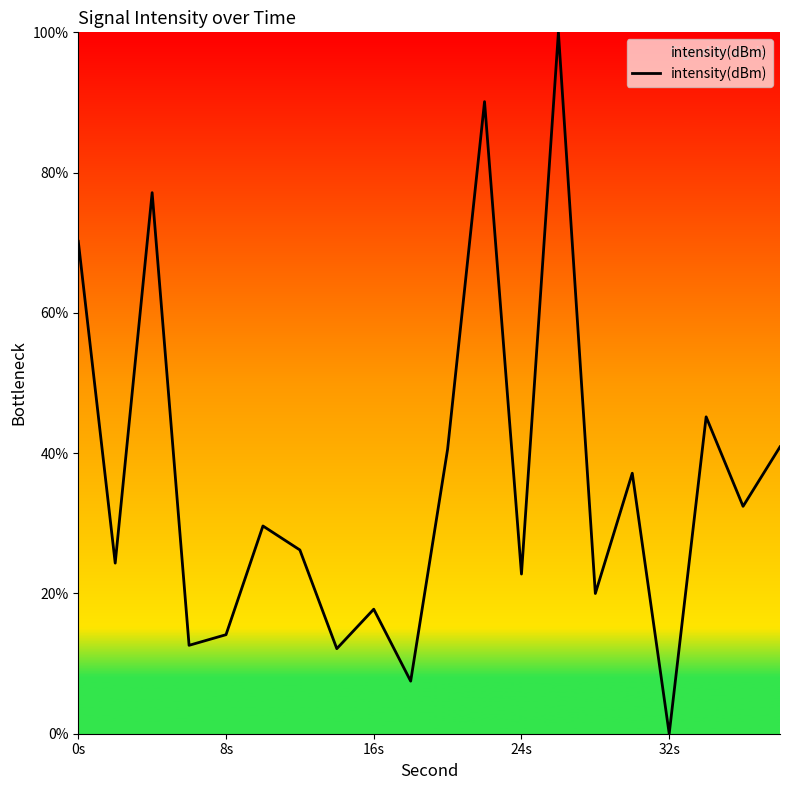

What is the difference between the maximum and minimum values?

100.0